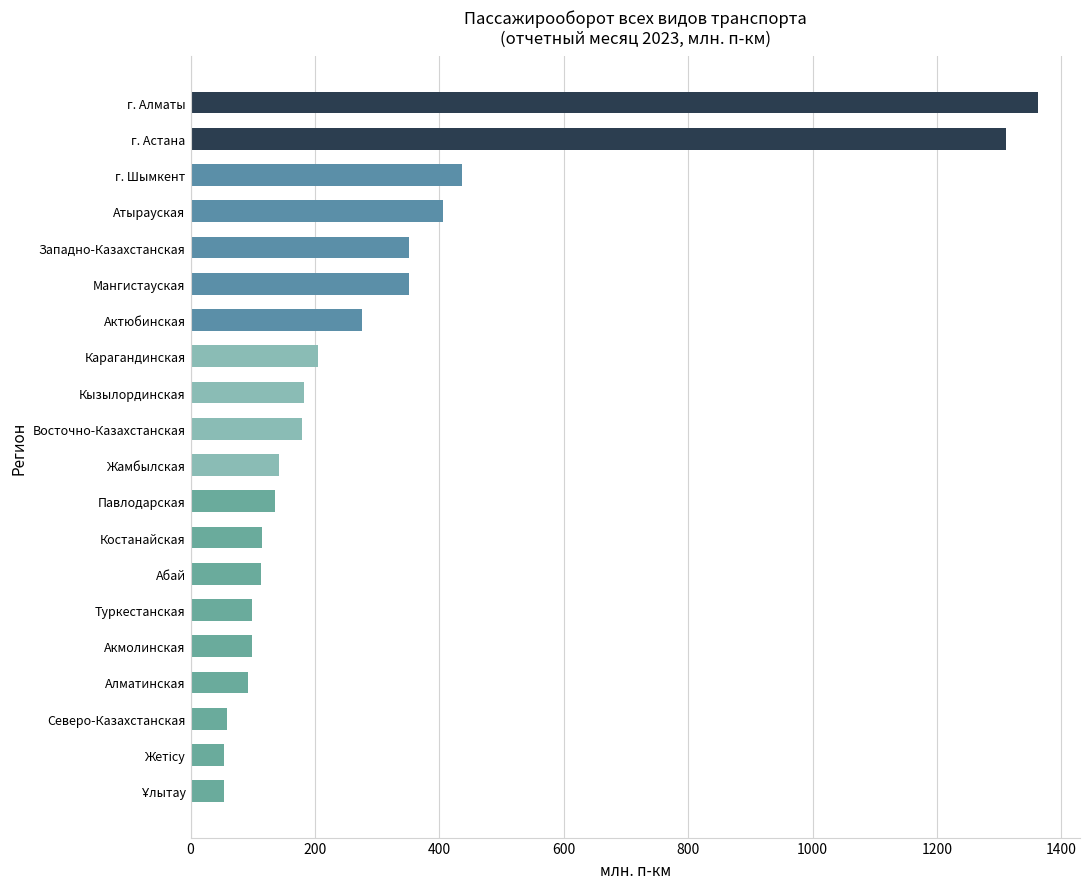

Where is the data nearest to the value 707?

г. Шымкент